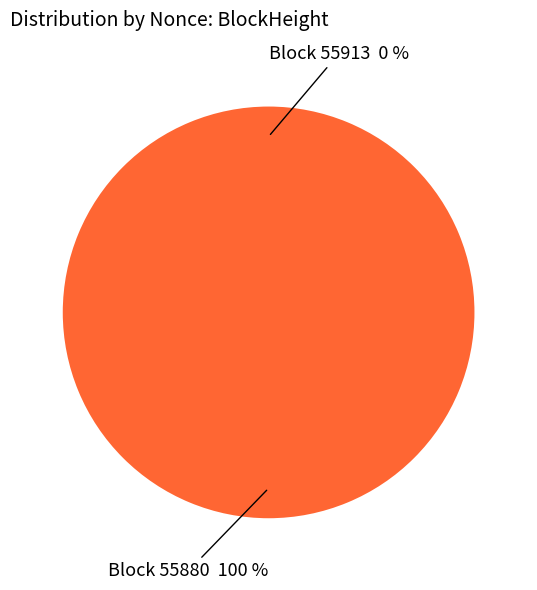

Does 55913 account for over 50% of the chart?

No